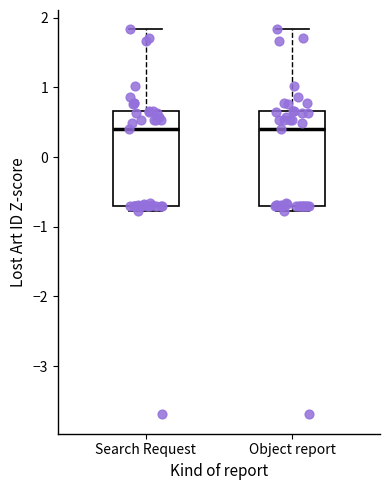

Reading left to right, transcribe this box plot: for each box, give where its median line is, the range the box spans, and where its two whiskers end, as read against the y-axis. The values are not printed on the chart, so give them approximately, as read against the axis.

Search Request: median 0.4, box -0.7 to 0.7, whiskers -0.8 to 1.8
Object report: median 0.4, box -0.7 to 0.7, whiskers -0.8 to 1.8